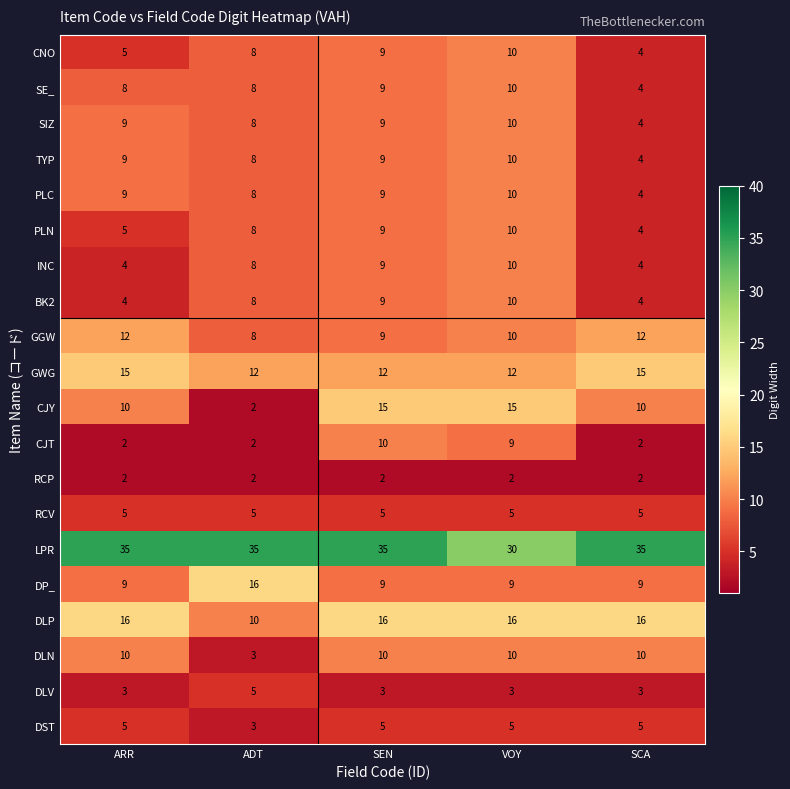

The value of CJY at ARR is 10. True or false?

True